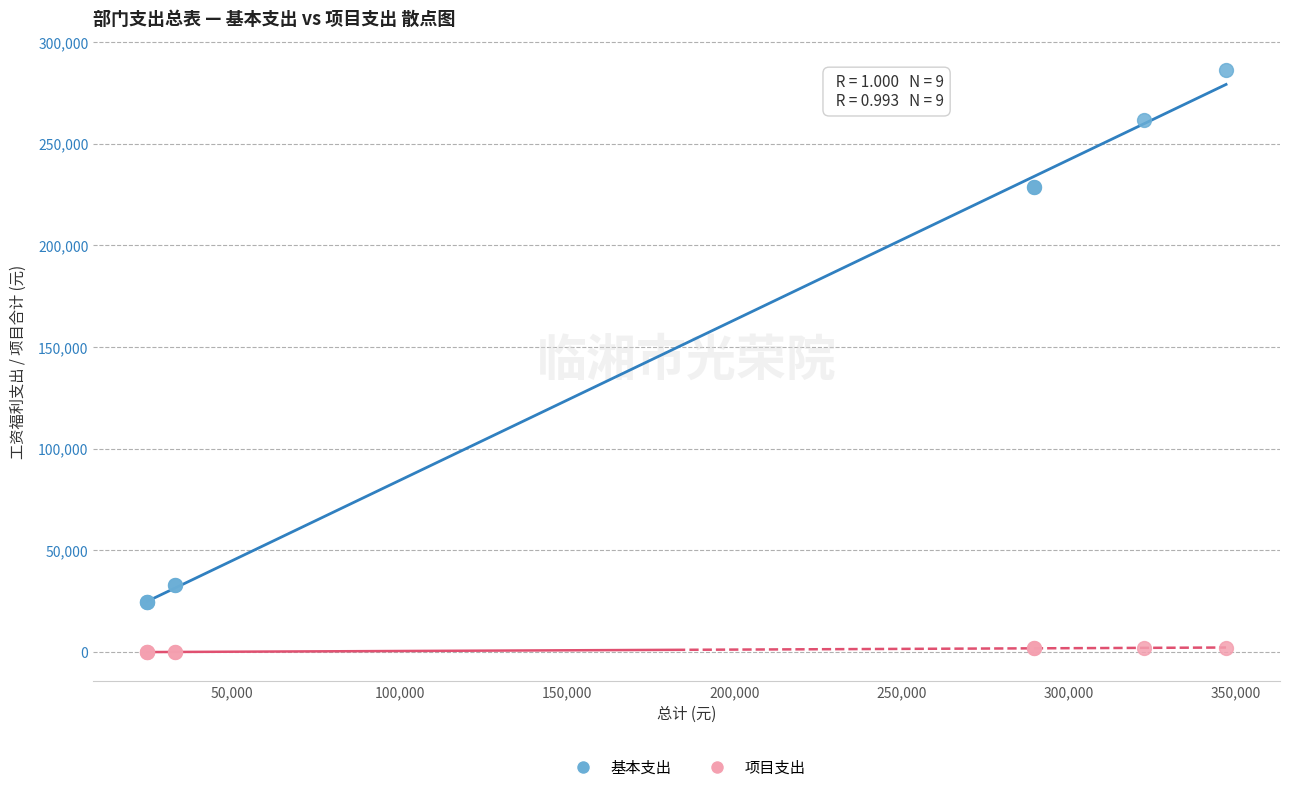

Which series contains the lowest Y value?

项目支出